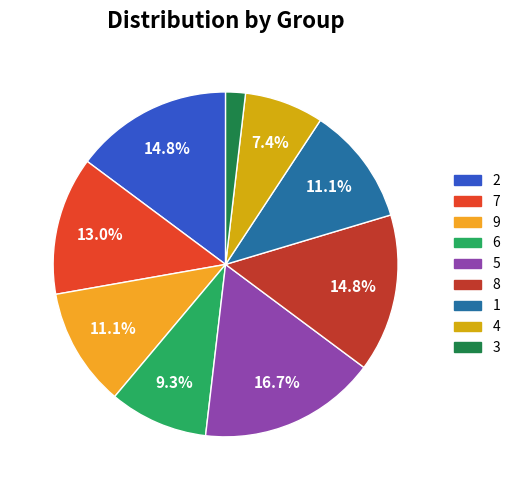

Between 9 and 7, which is larger?

7